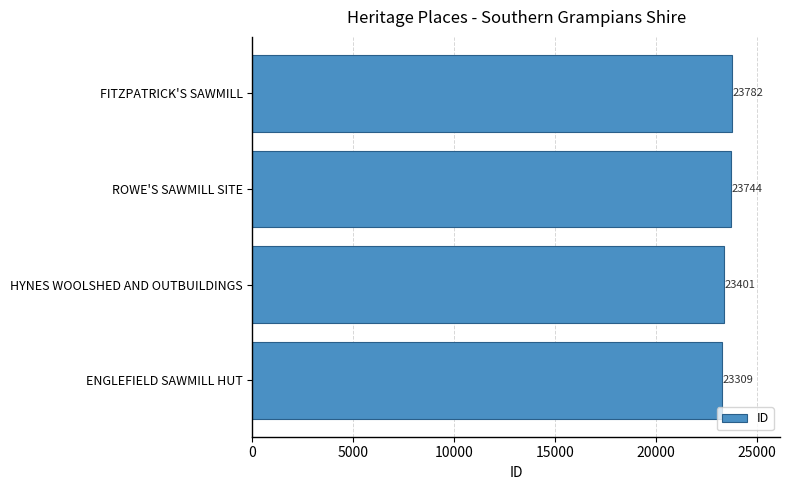

Which category has the highest value across all series?

FITZPATRICK'S SAWMILL